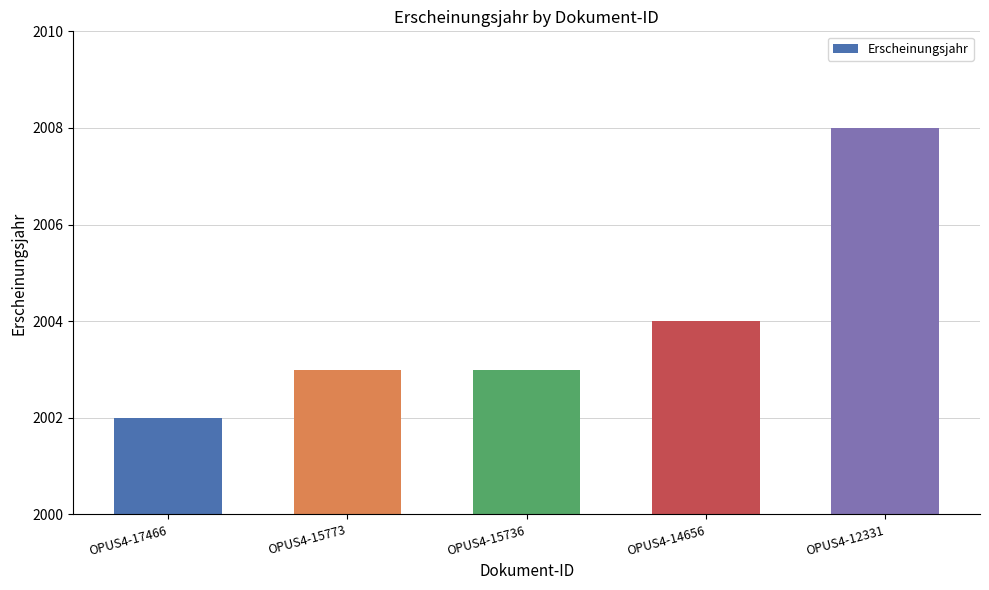

True or false: the data shows 2008 at OPUS4-12331.

True